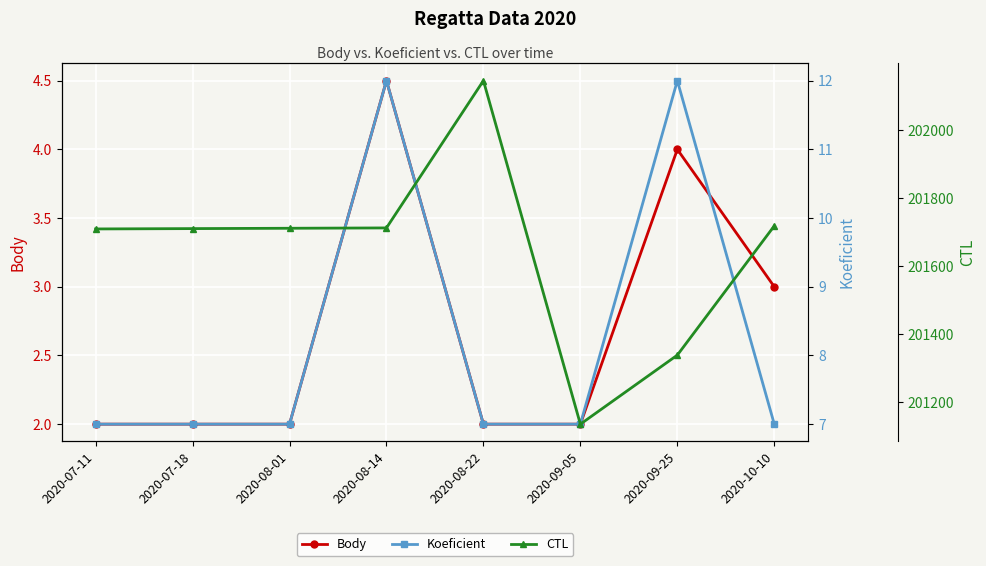

What is the label of the 7th point from the right?

2020-07-18